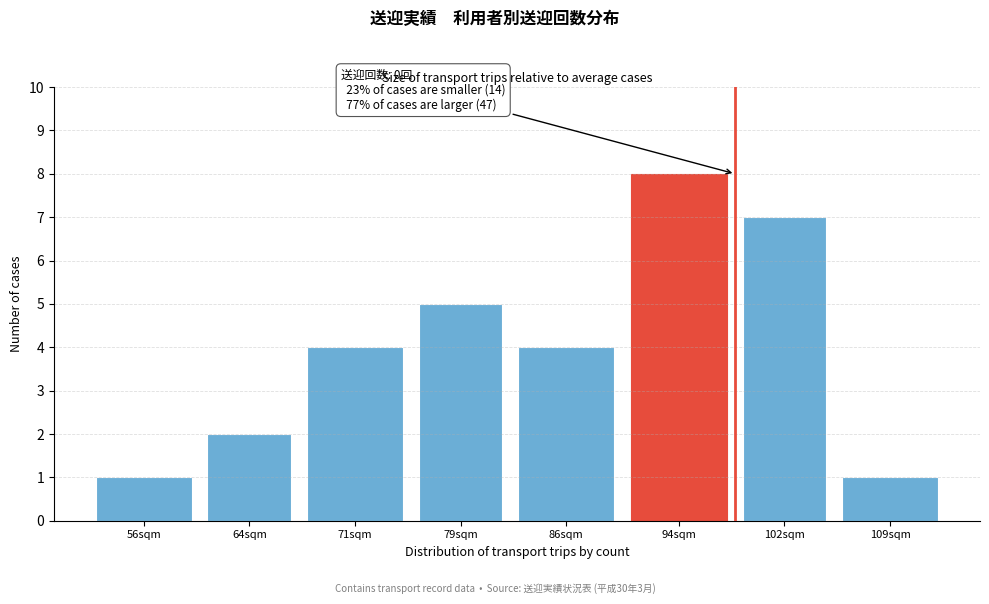

Reading left to right, transcribe all the data shown in this chart.

1	2	4	5	4	8	7	1